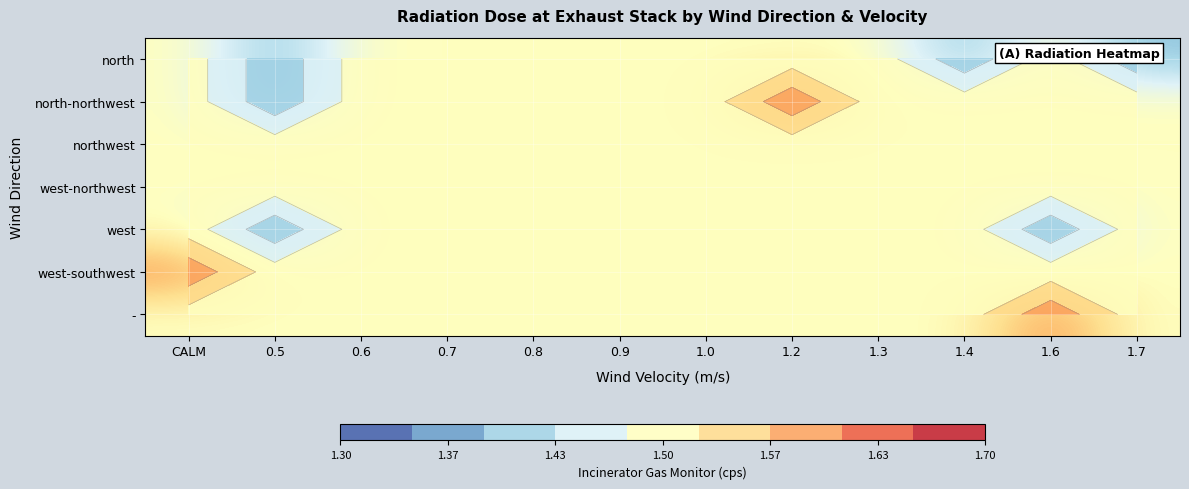

At which label is north closest to 1?

0.5